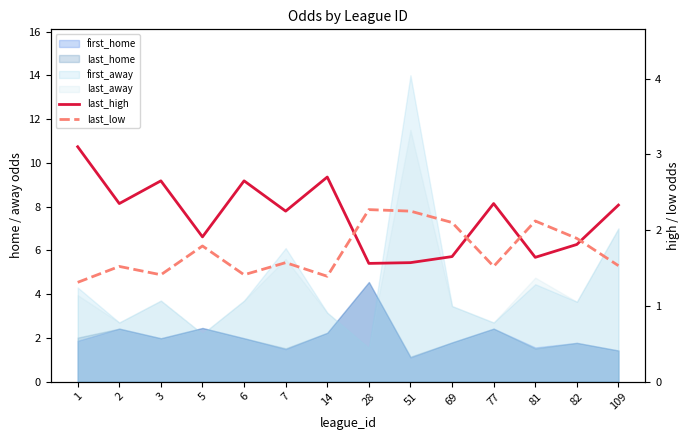

What is the value of the last_high point at the 8th from the left?

1.6